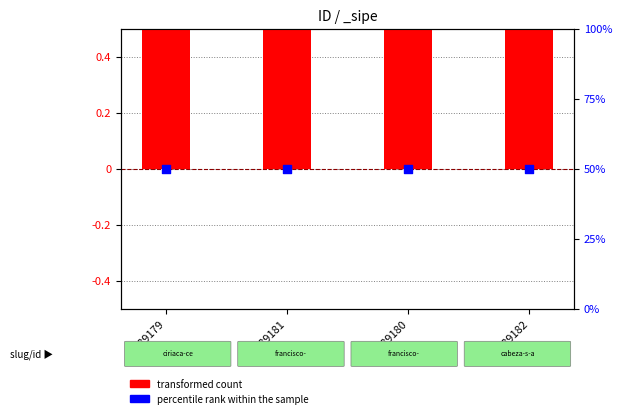

Which series has the largest Y range (max minus min)?

transformed count